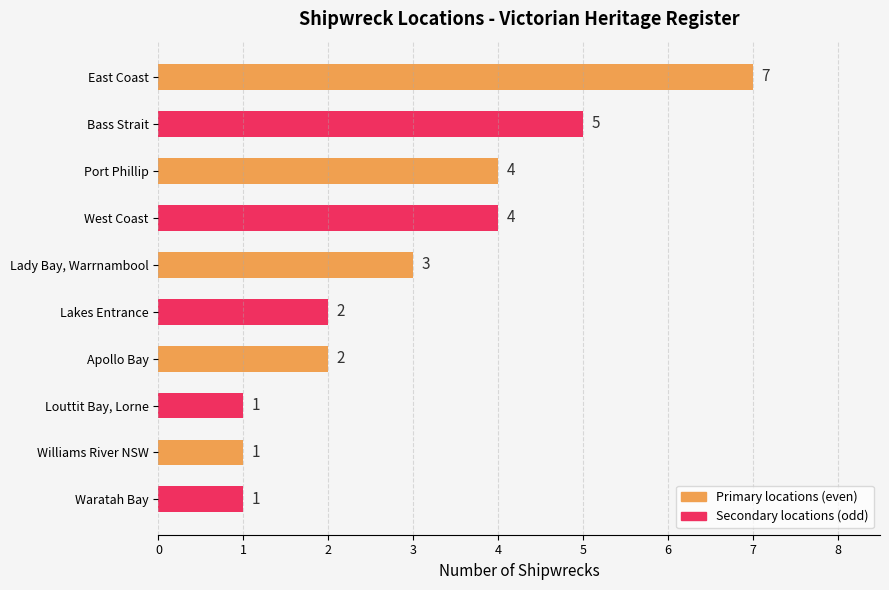

Reading bottom to top, extract all data points from this chart.

Waratah Bay=1	Williams River NSW=1	Louttit Bay, Lorne=1	Apollo Bay=2	Lakes Entrance=2	Lady Bay, Warrnambool=3	West Coast=4	Port Phillip=4	Bass Strait=5	East Coast=7